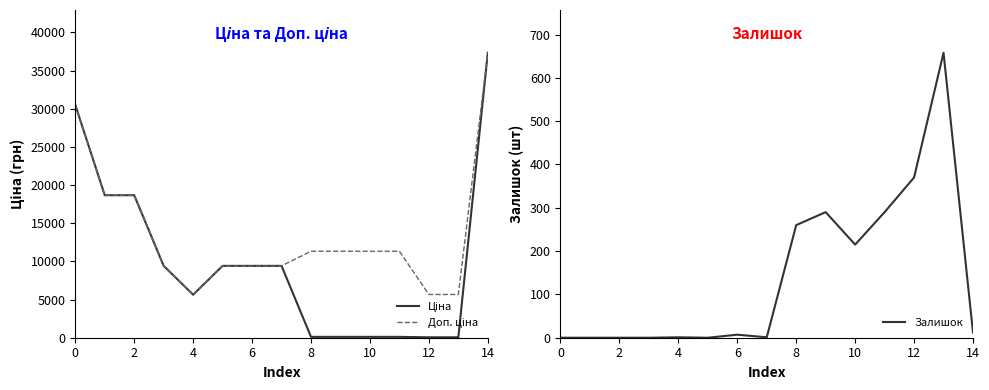

The value of Ціна at 12 is 29.7. True or false?

False